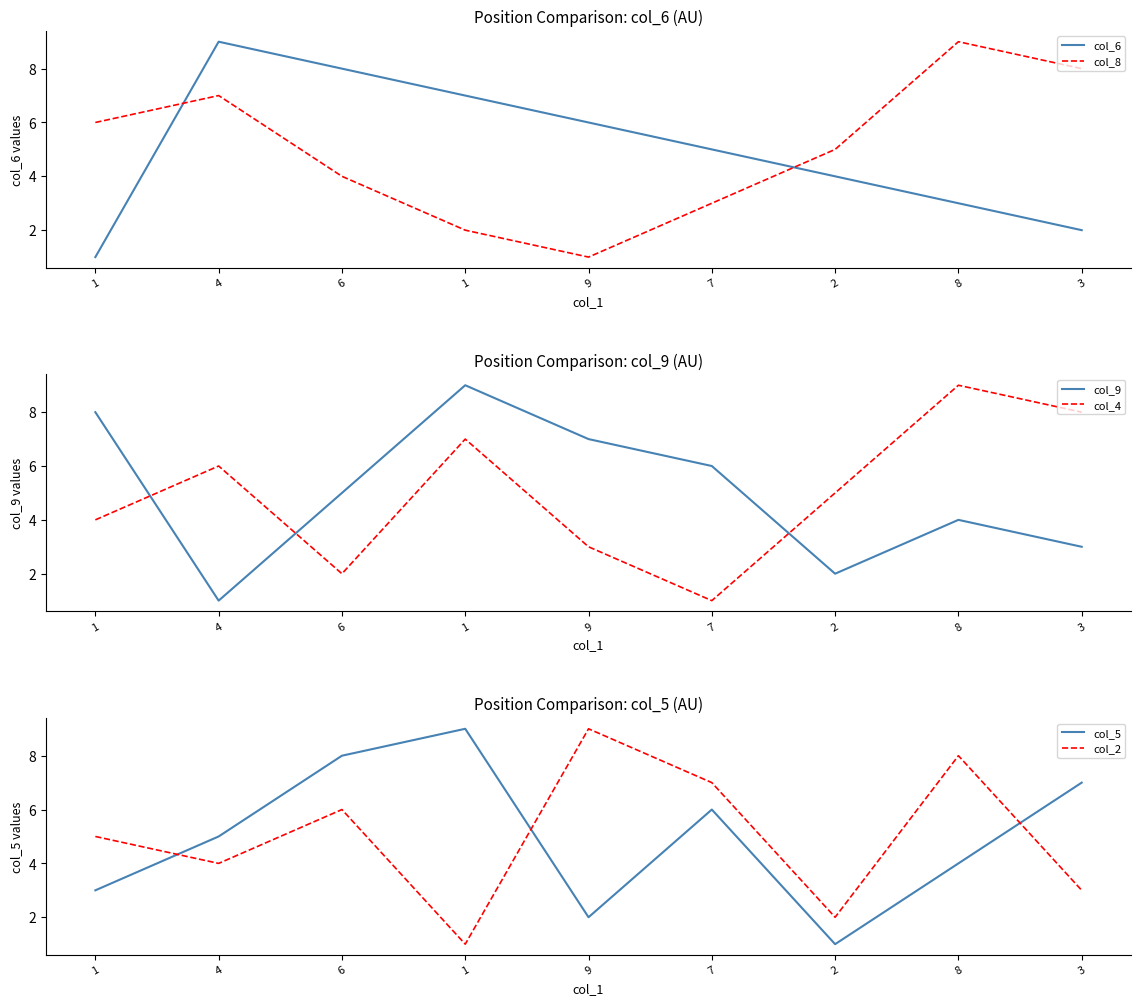

How many lines are shown in the chart?

6